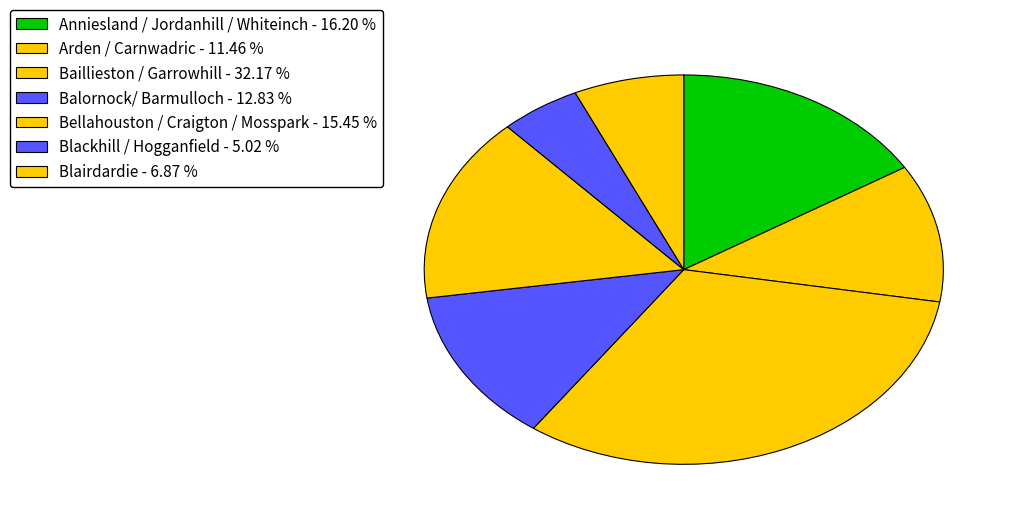

How many slices are in this pie chart?

7